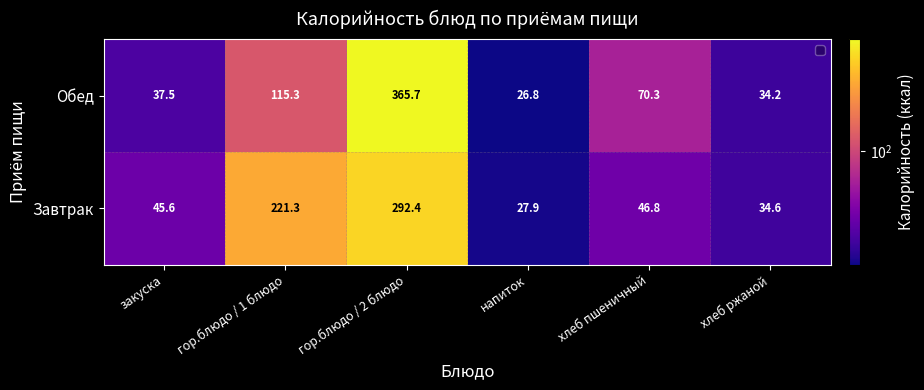

Read the Завтрак value at закуска.

45.6